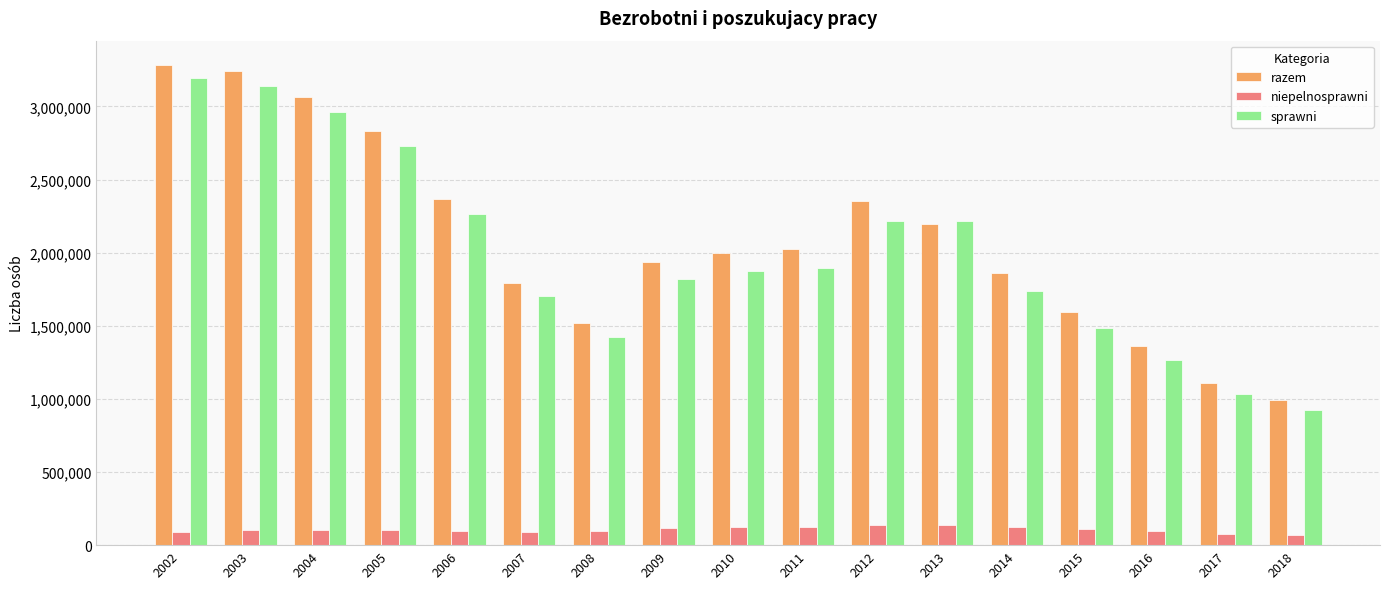

What is the spread (max minus min) of values at 2010?

1876713